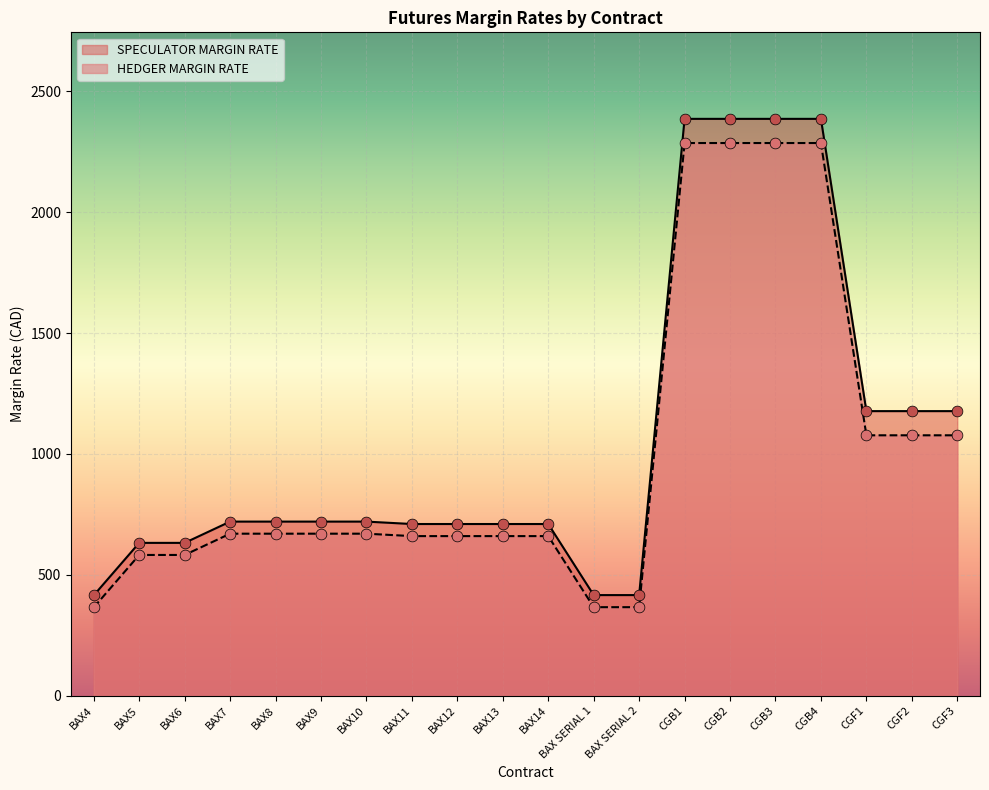

At how many categories does at least one series exceed 1167?

7